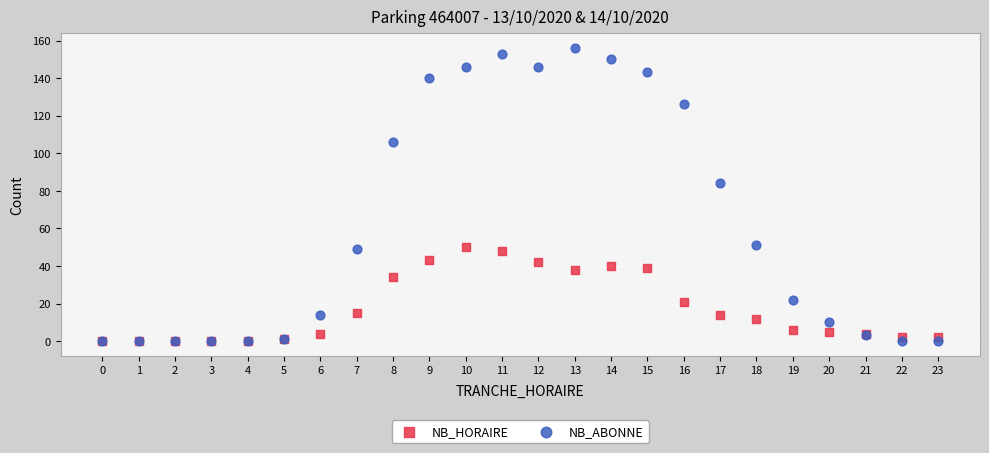

What are all the series names shown in the legend?

NB_HORAIRE, NB_ABONNE